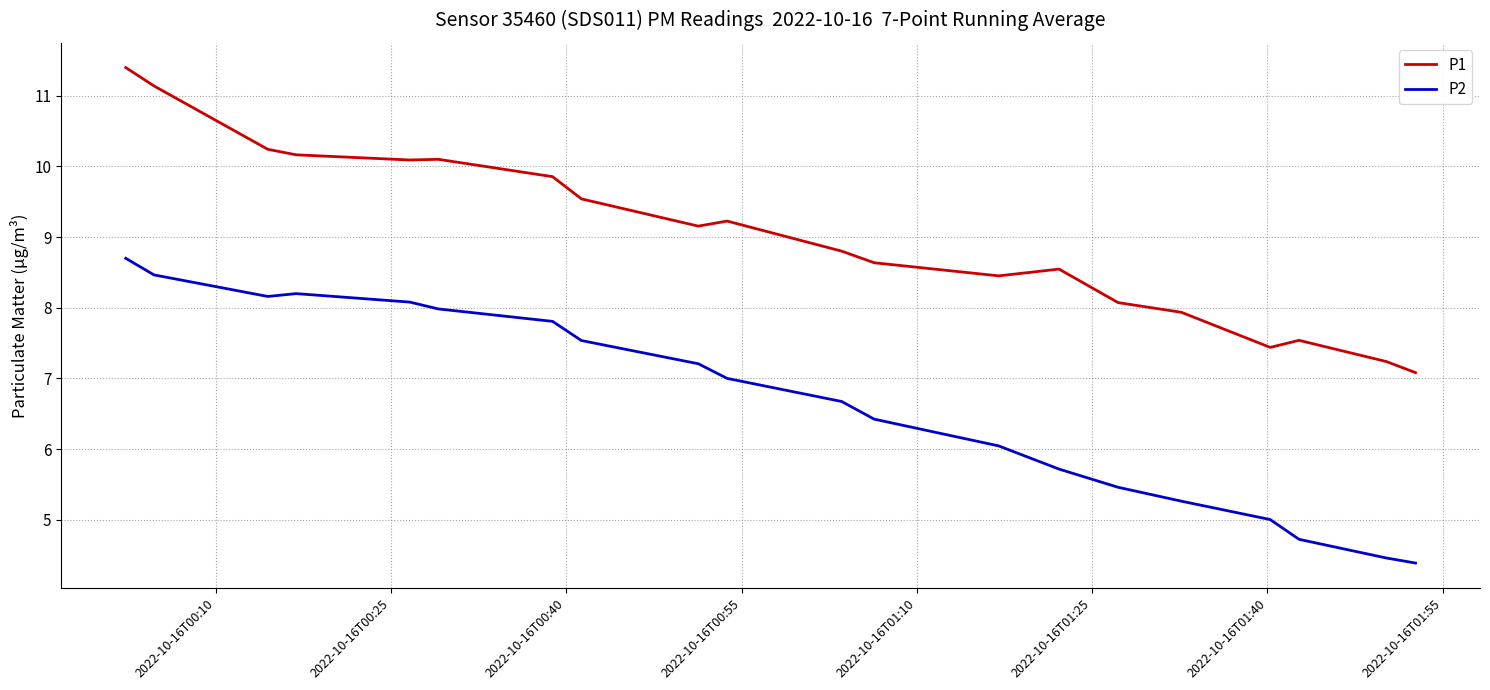

What is the difference between the maximum and minimum values in the P2 series?

4.3